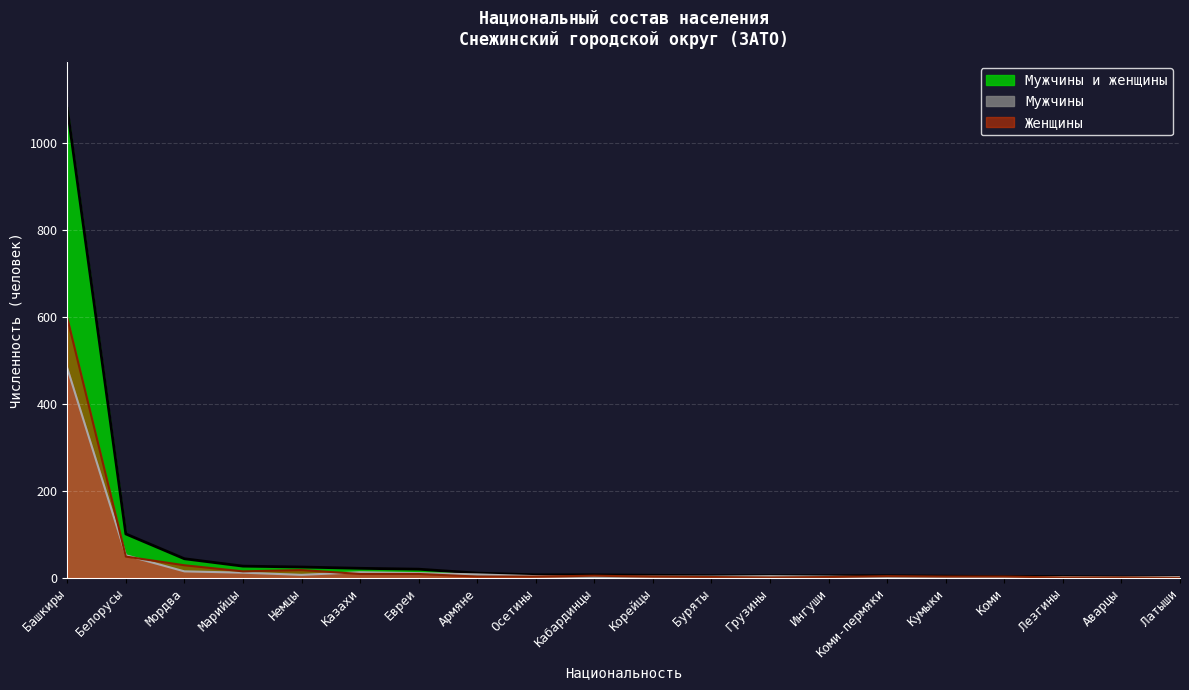

How many lines are shown in the chart?

3